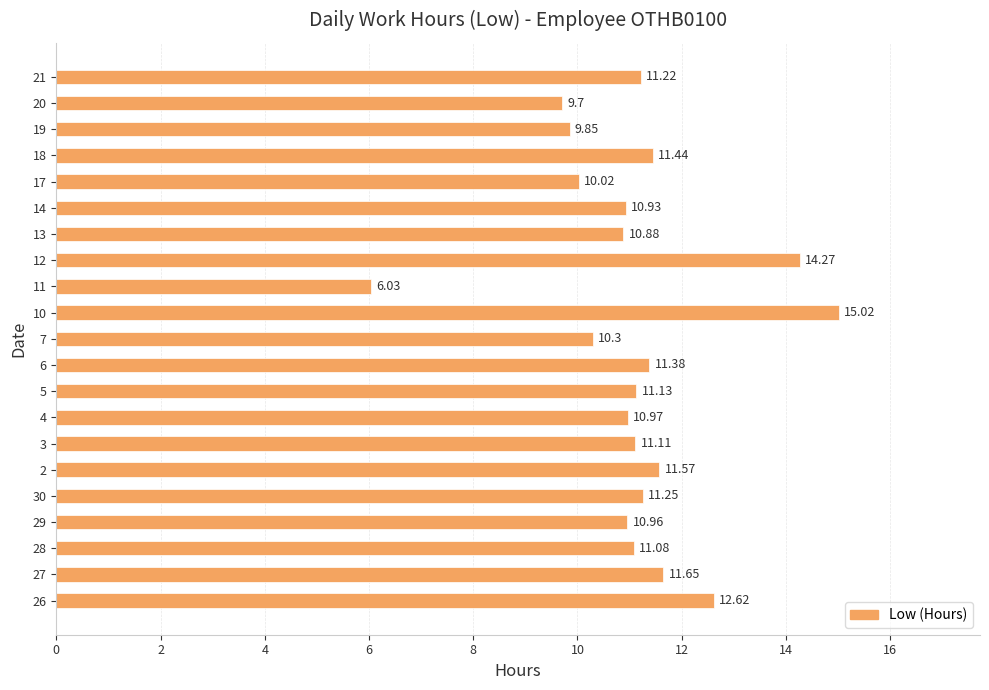

The value at 6 is 7.1. True or false?

False